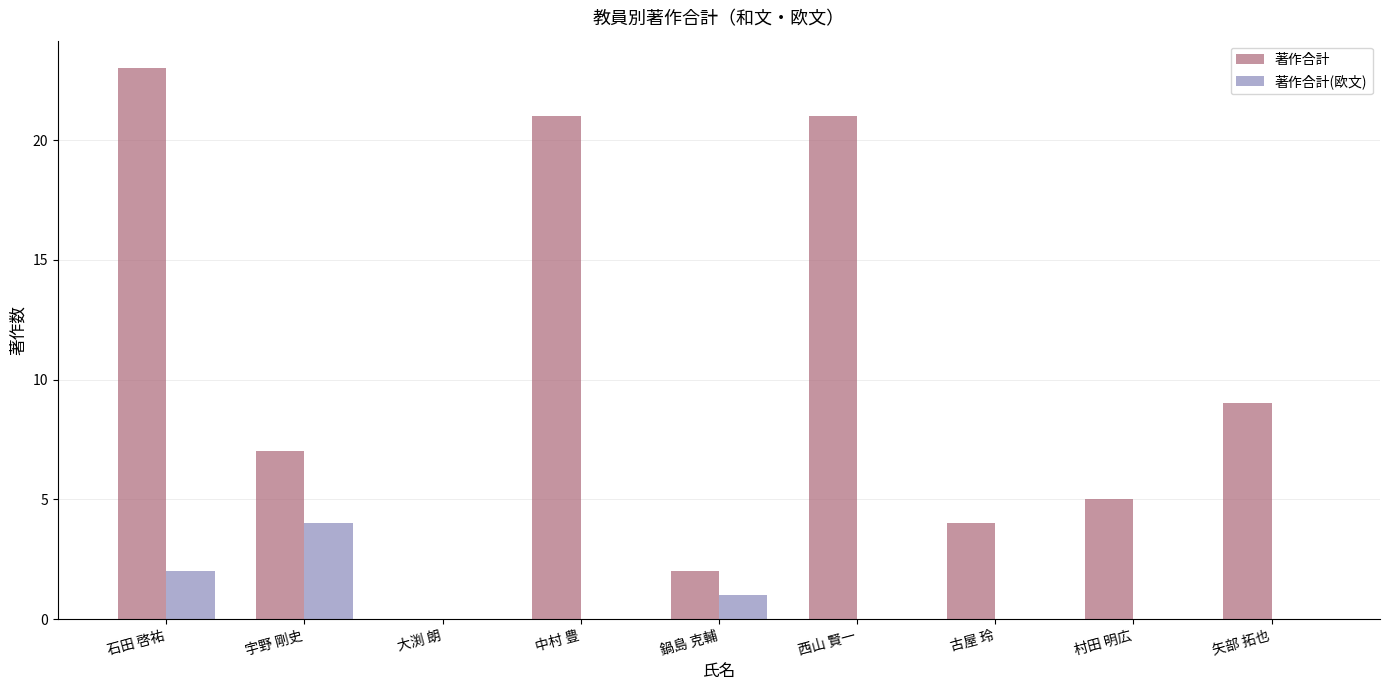

Between 大渕 朗 and 鍋島 克輔, which series saw the biggest shift?

著作合計